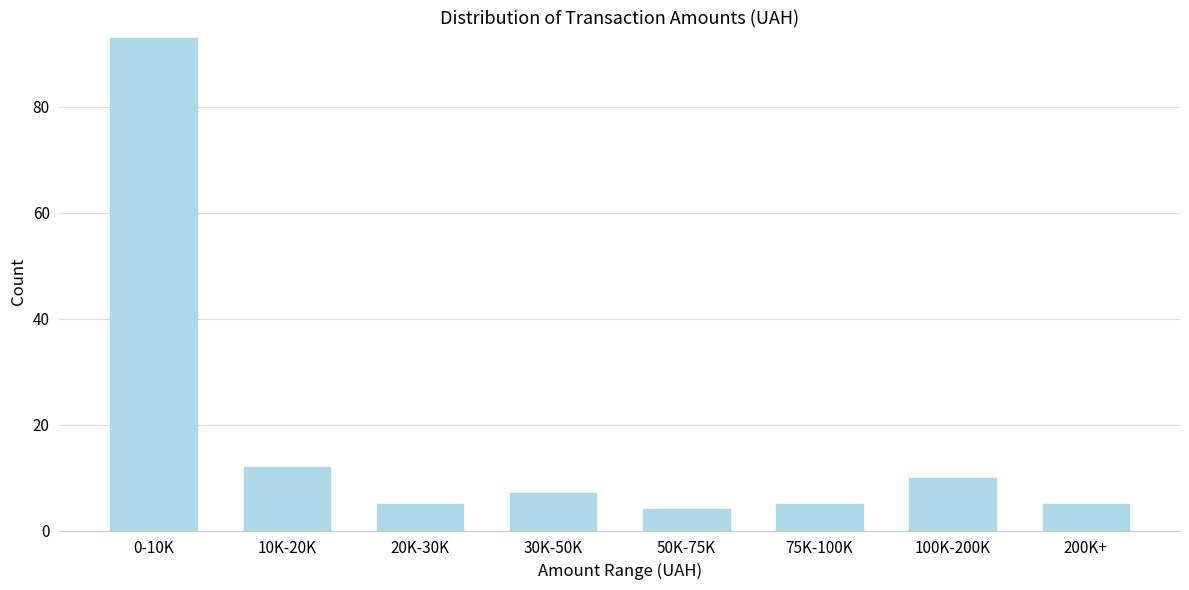

Reading left to right, extract all data points from this chart.

93	12	5	7	4	5	10	5